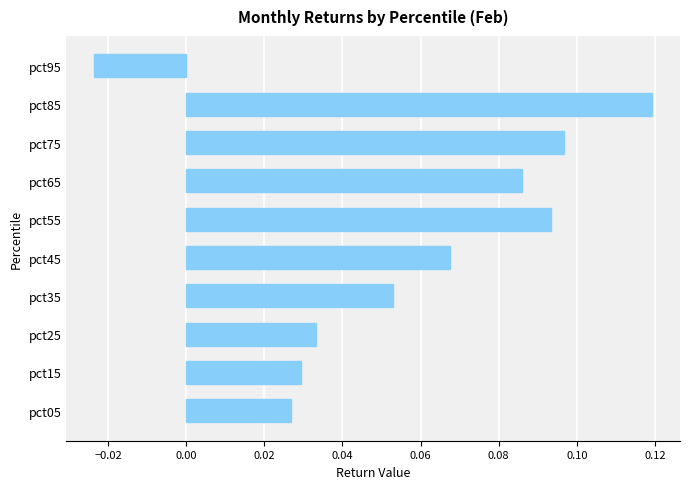

What is the sum of all values?

0.6